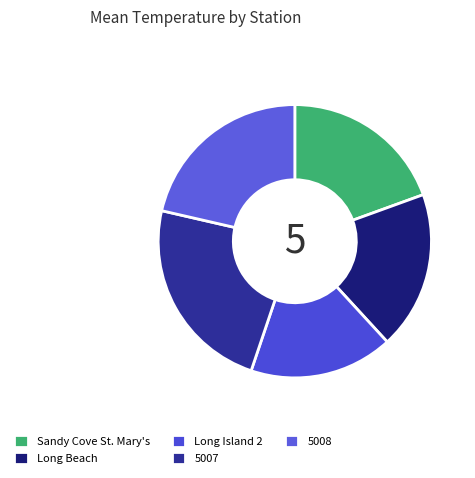

To the nearest percent, what percentage of the pie is Long Beach?

19%